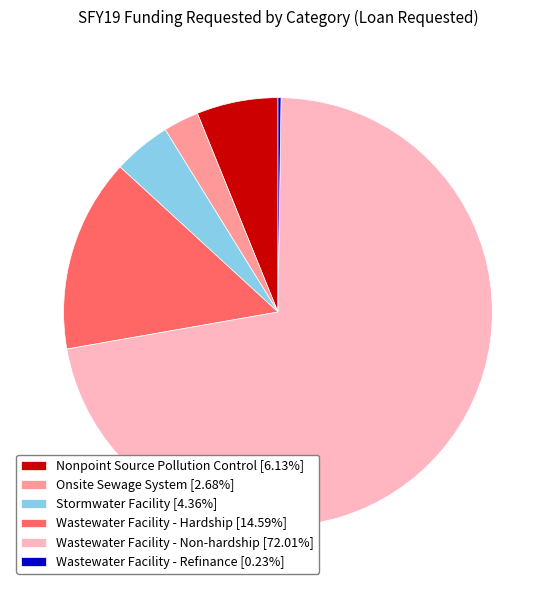

Does any single category account for the majority?

Yes